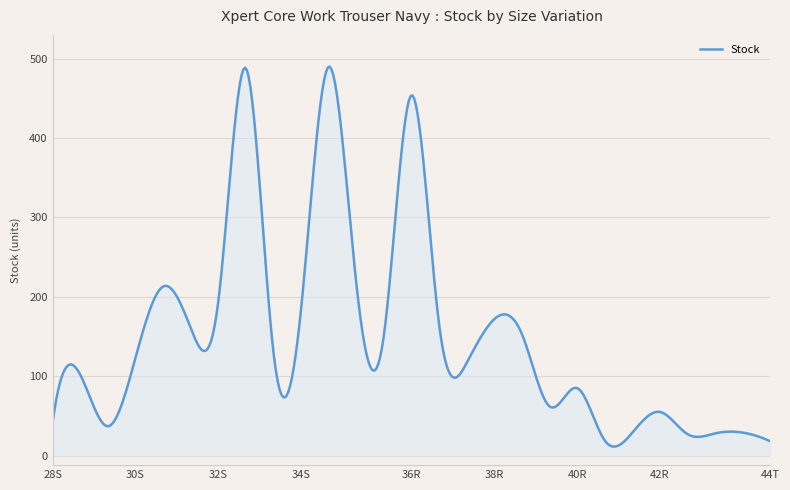

What is the minimum value shown in the chart?

11.3